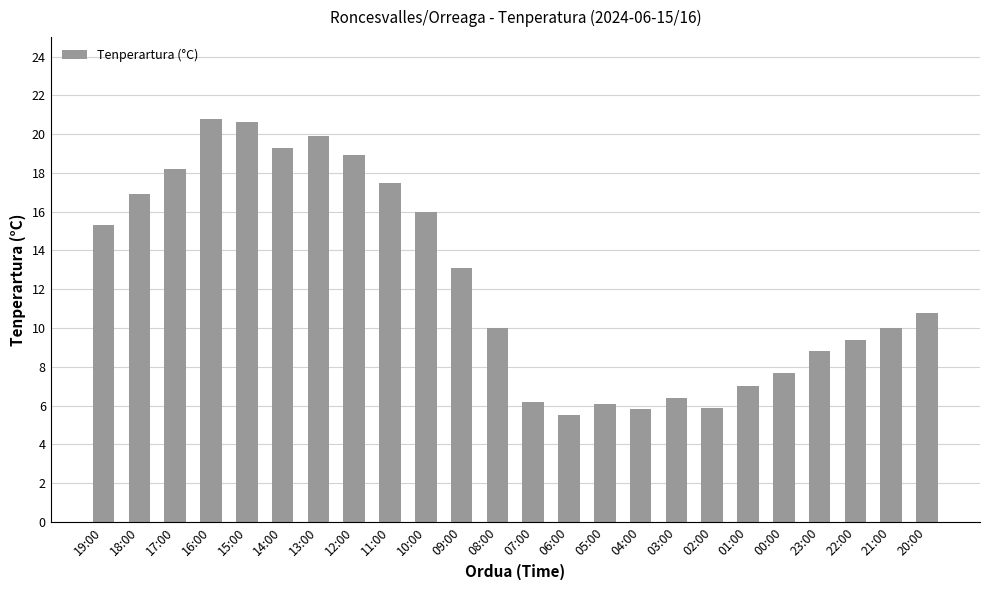

What is the label of the 3rd bar from the right?

22:00